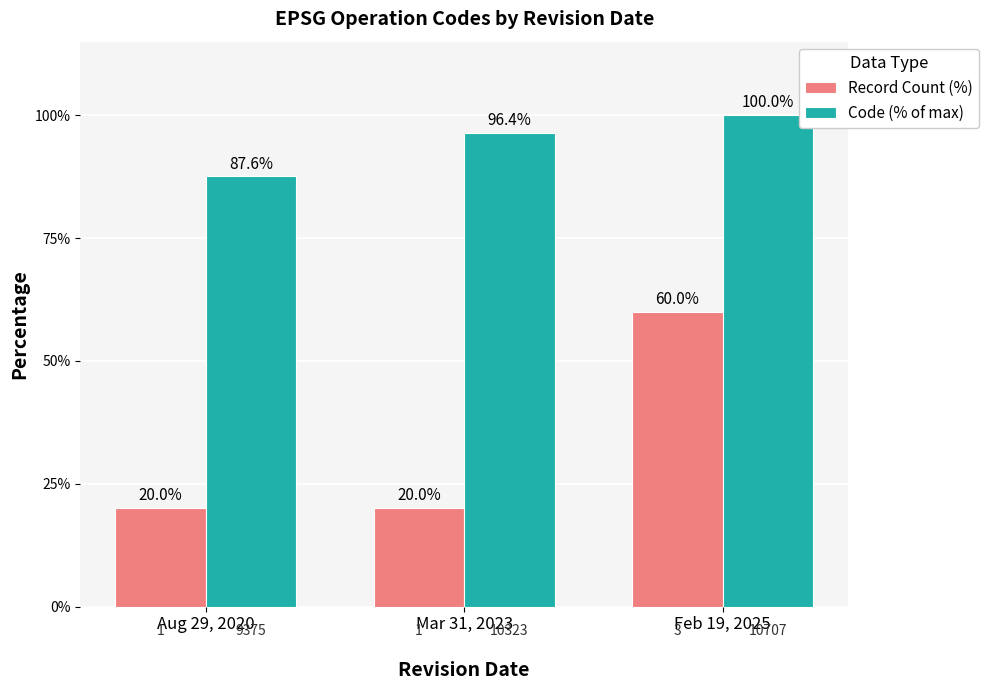

What is the difference between the maximum and minimum values in the Code (% of max) series?

12.4